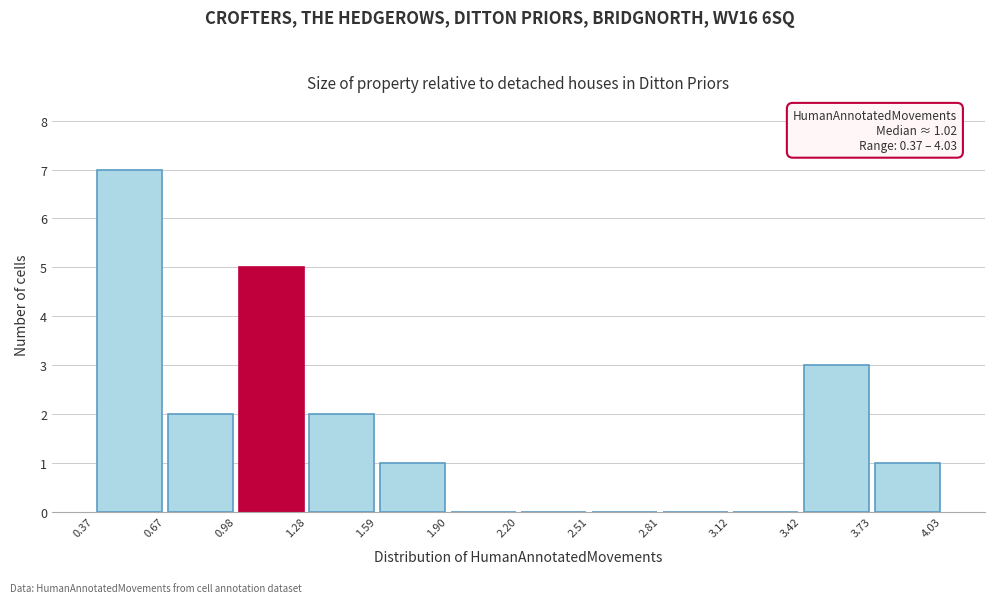

Which range on the x-axis has the tallest bar?

0.37 to 0.67